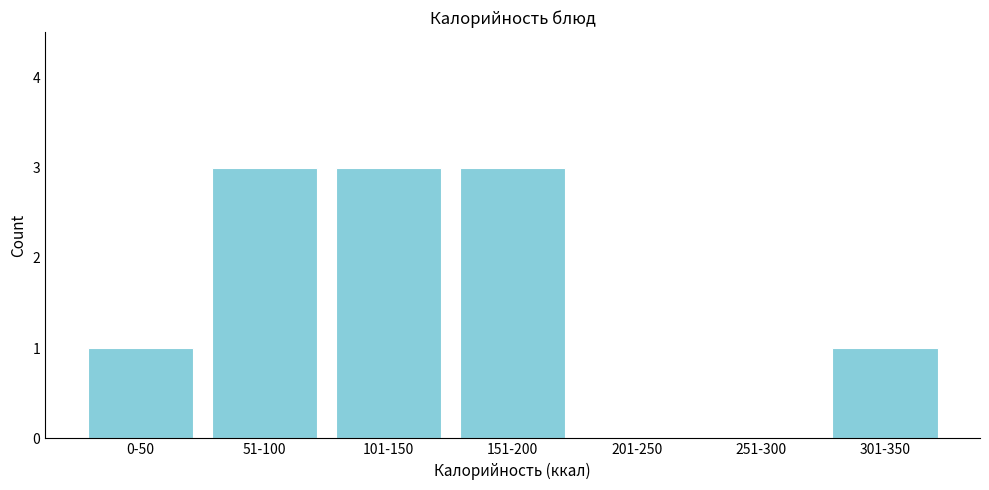

What is the change in value from 51-100 to 251-300?

-3